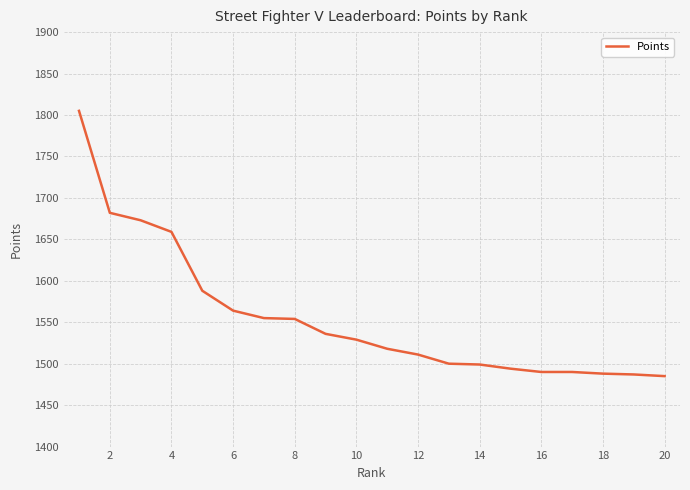

What is the greatest value displayed?

1805